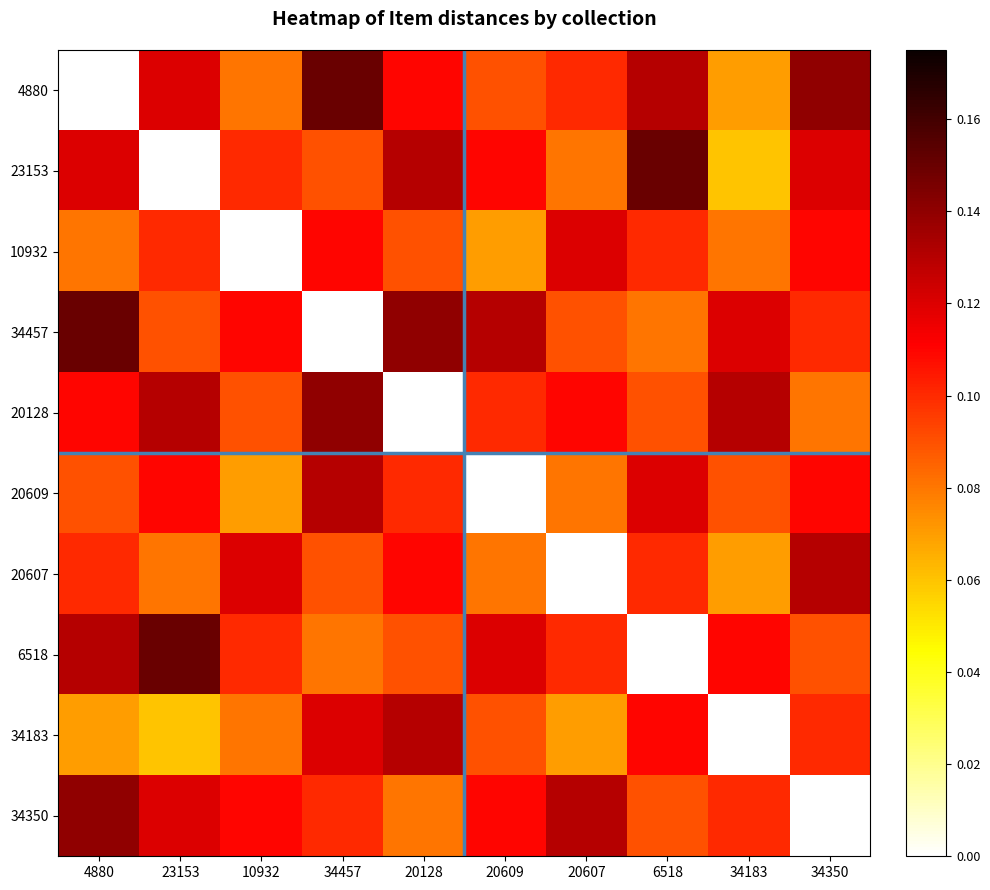

Reading left to right, extract all data points from this chart.

4880: 4880=0.0	23153=0.1	10932=0.1	34457=0.1	20128=0.1	20609=0.1	20607=0.1	6518=0.1	34183=0.1	34350=0.1
23153: 4880=0.1	23153=0.0	10932=0.1	34457=0.1	20128=0.1	20609=0.1	20607=0.1	6518=0.1	34183=0.1	34350=0.1
10932: 4880=0.1	23153=0.1	10932=0.0	34457=0.1	20128=0.1	20609=0.1	20607=0.1	6518=0.1	34183=0.1	34350=0.1
34457: 4880=0.1	23153=0.1	10932=0.1	34457=0.0	20128=0.1	20609=0.1	20607=0.1	6518=0.1	34183=0.1	34350=0.1
20128: 4880=0.1	23153=0.1	10932=0.1	34457=0.1	20128=0.0	20609=0.1	20607=0.1	6518=0.1	34183=0.1	34350=0.1
20609: 4880=0.1	23153=0.1	10932=0.1	34457=0.1	20128=0.1	20609=0.0	20607=0.1	6518=0.1	34183=0.1	34350=0.1
20607: 4880=0.1	23153=0.1	10932=0.1	34457=0.1	20128=0.1	20609=0.1	20607=0.0	6518=0.1	34183=0.1	34350=0.1
6518: 4880=0.1	23153=0.1	10932=0.1	34457=0.1	20128=0.1	20609=0.1	20607=0.1	6518=0.0	34183=0.1	34350=0.1
34183: 4880=0.1	23153=0.1	10932=0.1	34457=0.1	20128=0.1	20609=0.1	20607=0.1	6518=0.1	34183=0.0	34350=0.1
34350: 4880=0.1	23153=0.1	10932=0.1	34457=0.1	20128=0.1	20609=0.1	20607=0.1	6518=0.1	34183=0.1	34350=0.0